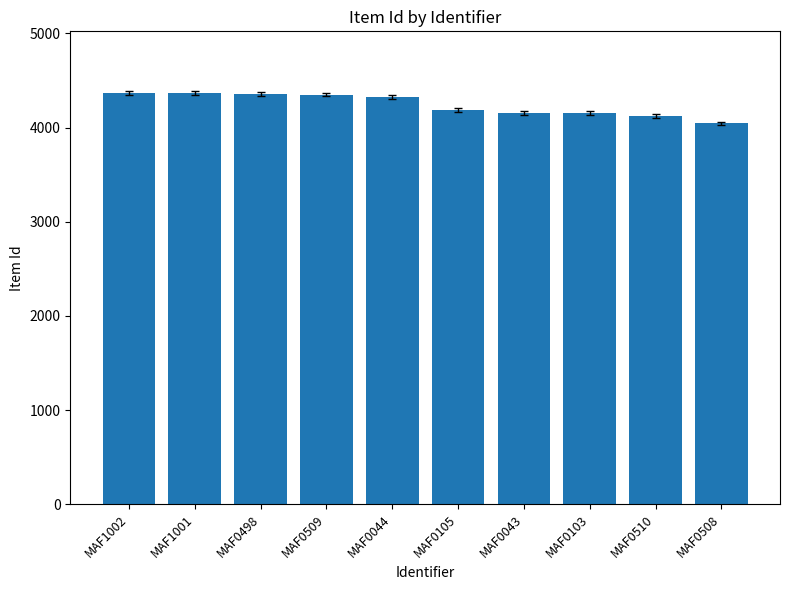

What value does the data have at MAF0044, to the nearest 50?

4300